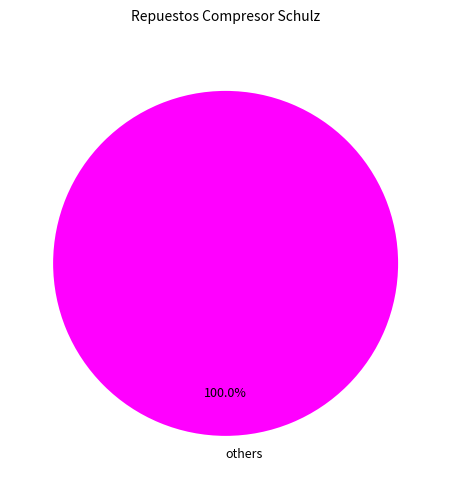

Rank the categories by value from highest to lowest.

others